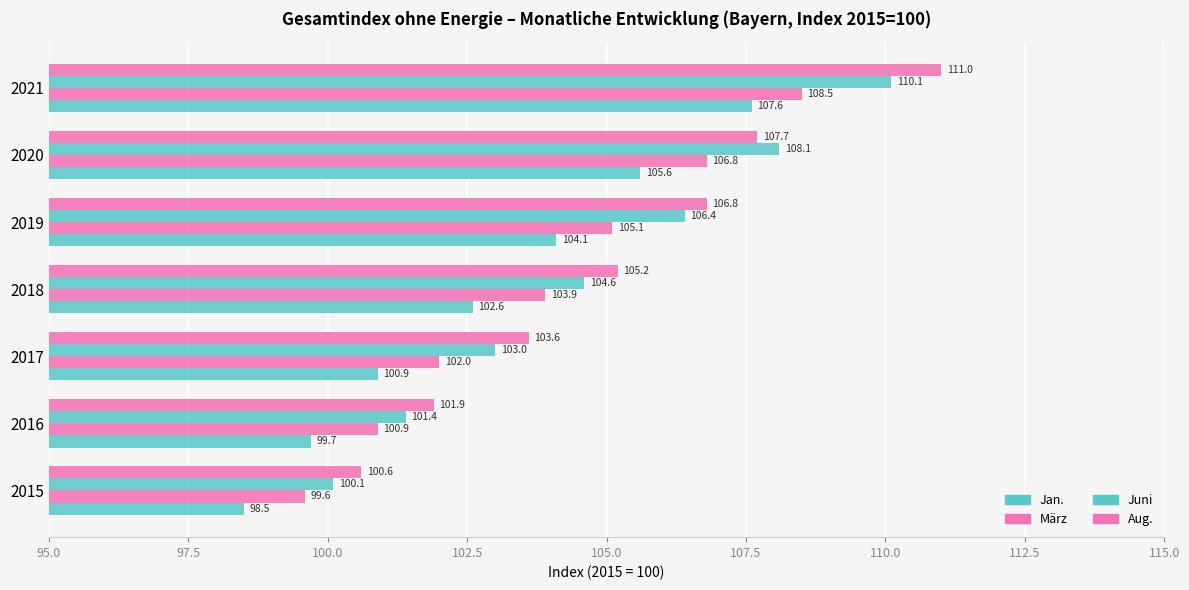

How many values in the Juni series exceed 104?

4